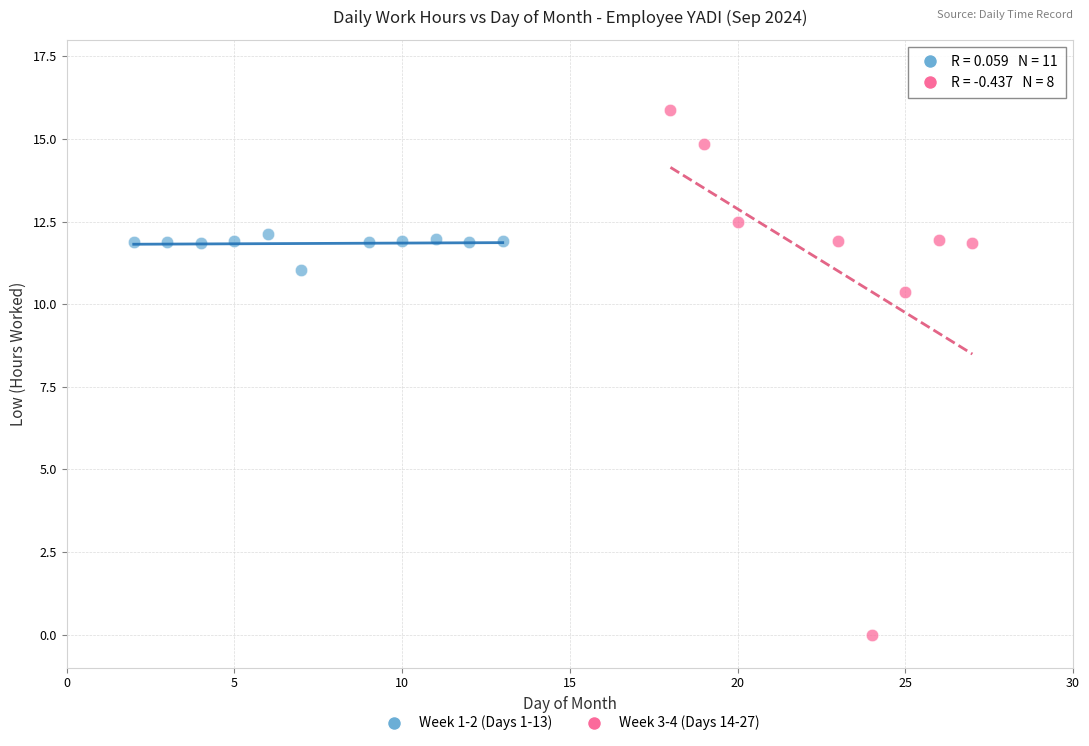

Which series contains the lowest Y value?

Week 3-4 (Days 14-27)